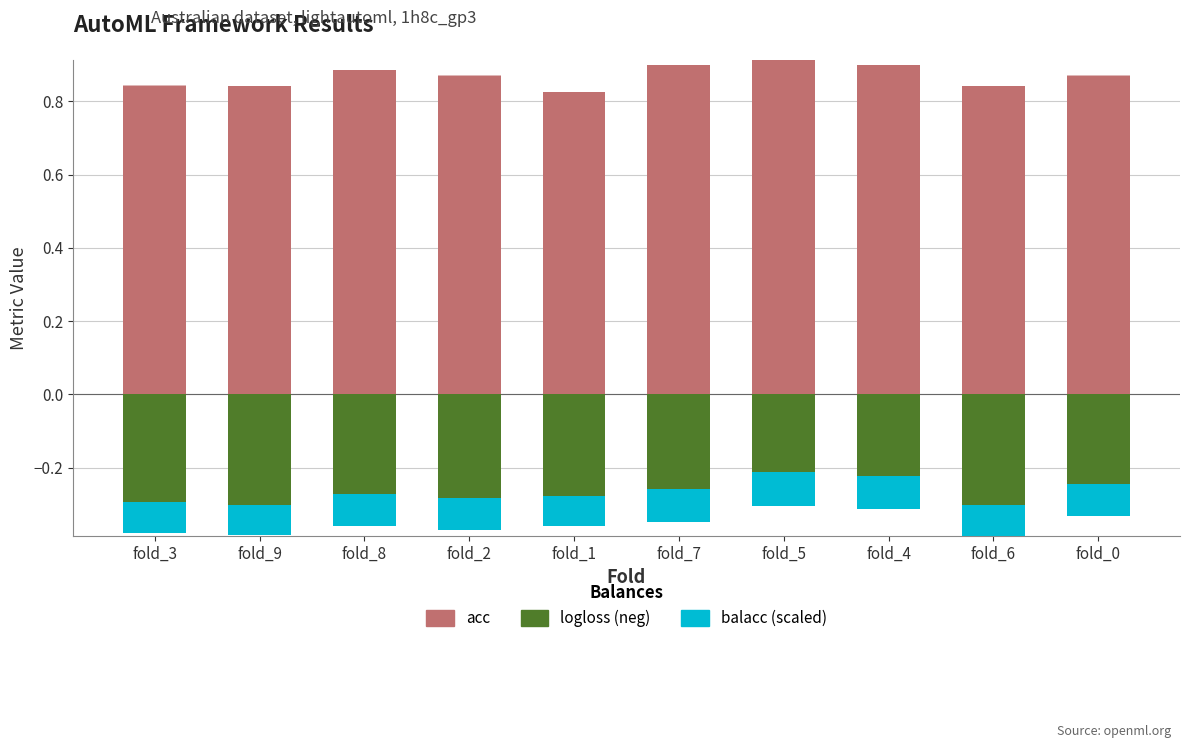

At which category is the sum across all series the highest?

fold_5